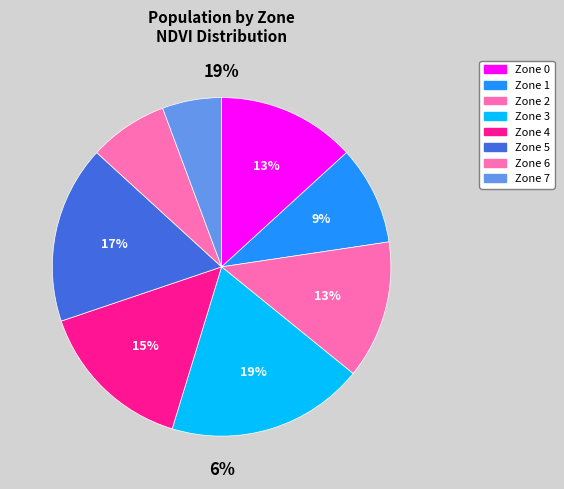

How many segments does this pie chart have?

8